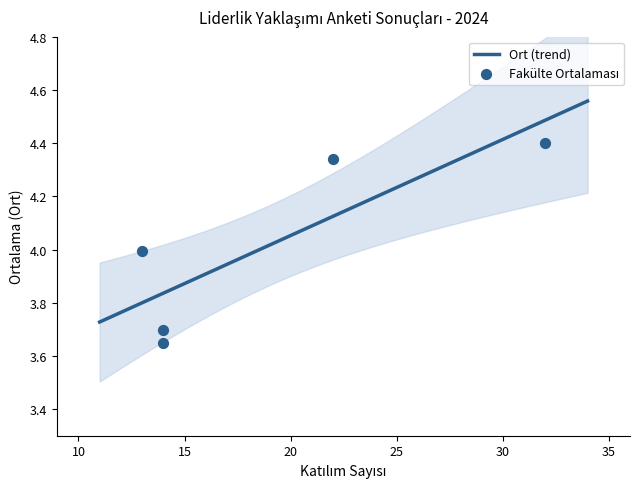

Which has a higher value, İktisadi ve İdari Bilimler Fakültesi or Eğitim Fakültesi?

Eğitim Fakültesi